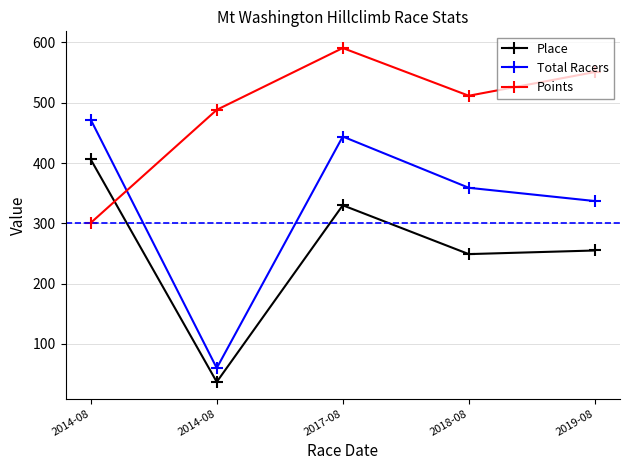

What is the difference between the second highest and minimum values in the Total Racers series?

384.0